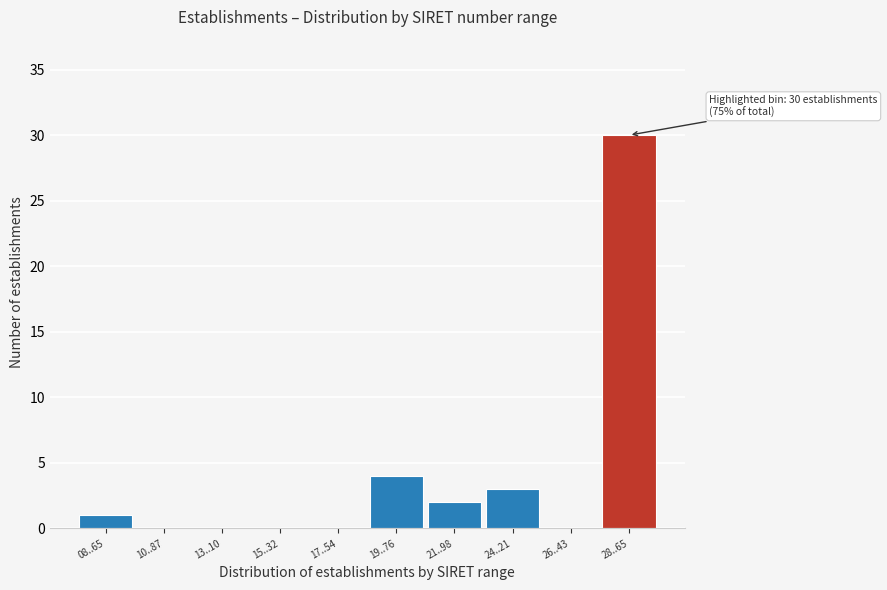

Reading left to right, extract all data points from this chart.

08..65=1	10..87=0	13..10=0	15..32=0	17..54=0	19..76=4	21..98=2	24..21=3	26..43=0	28..65=30